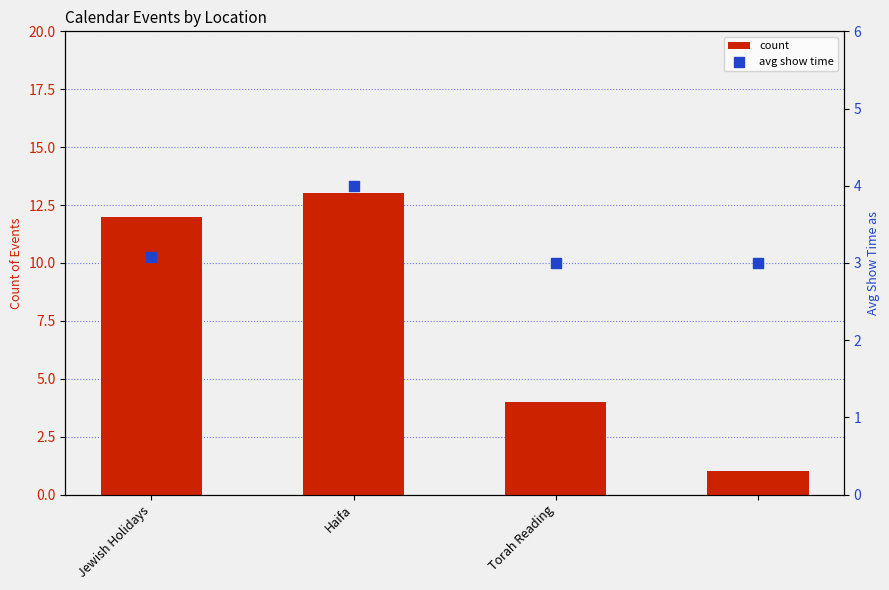

What is the total value across all series at Jewish Holidays?

15.1